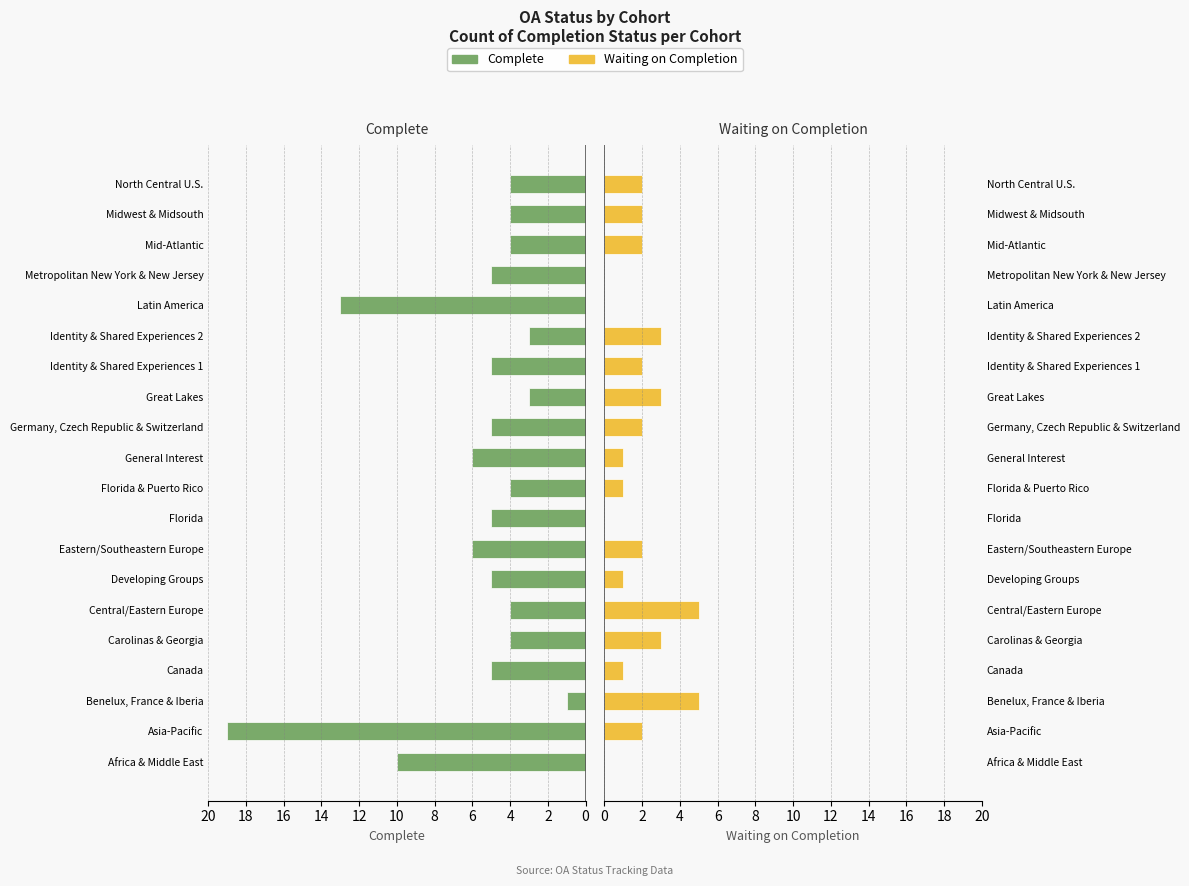

What are all the series names shown in the legend?

Complete, Waiting on Completion